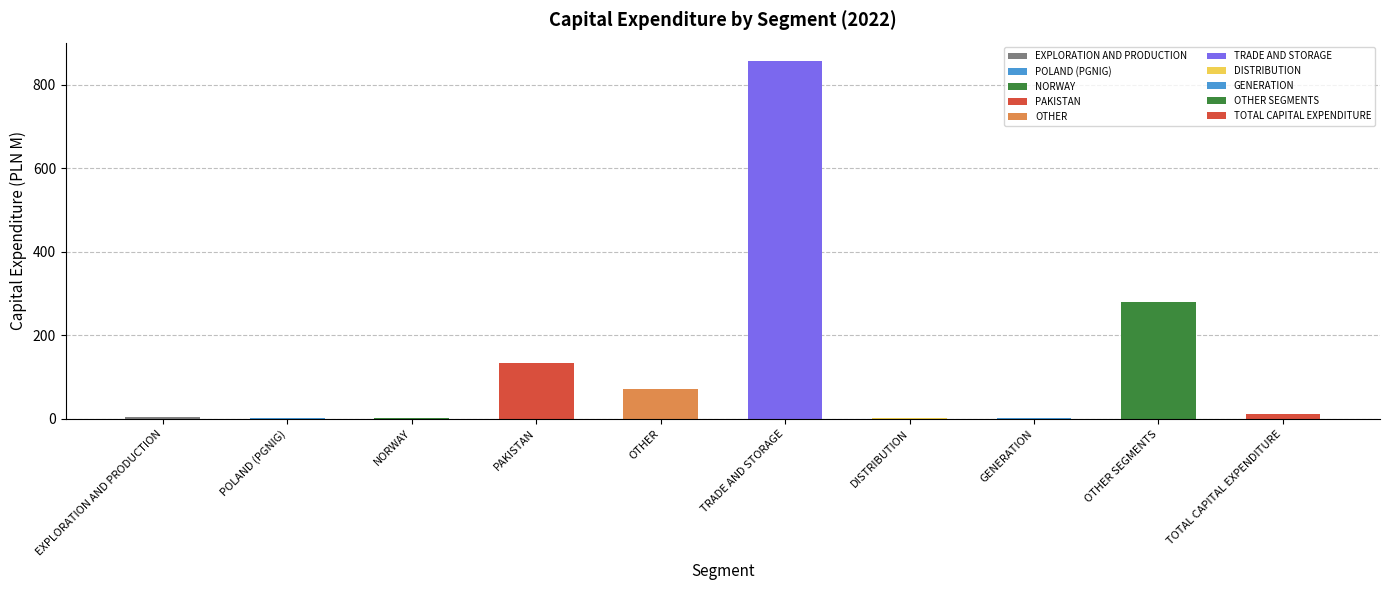

Where is the data nearest to the value 429?

OTHER SEGMENTS